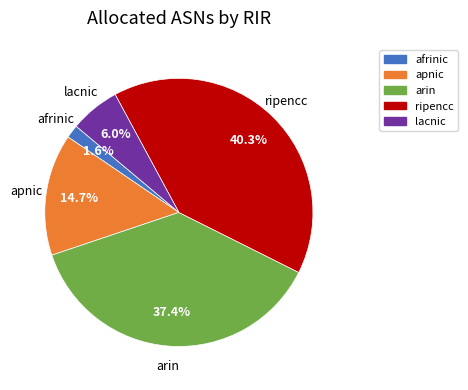

How many slices are in this pie chart?

5